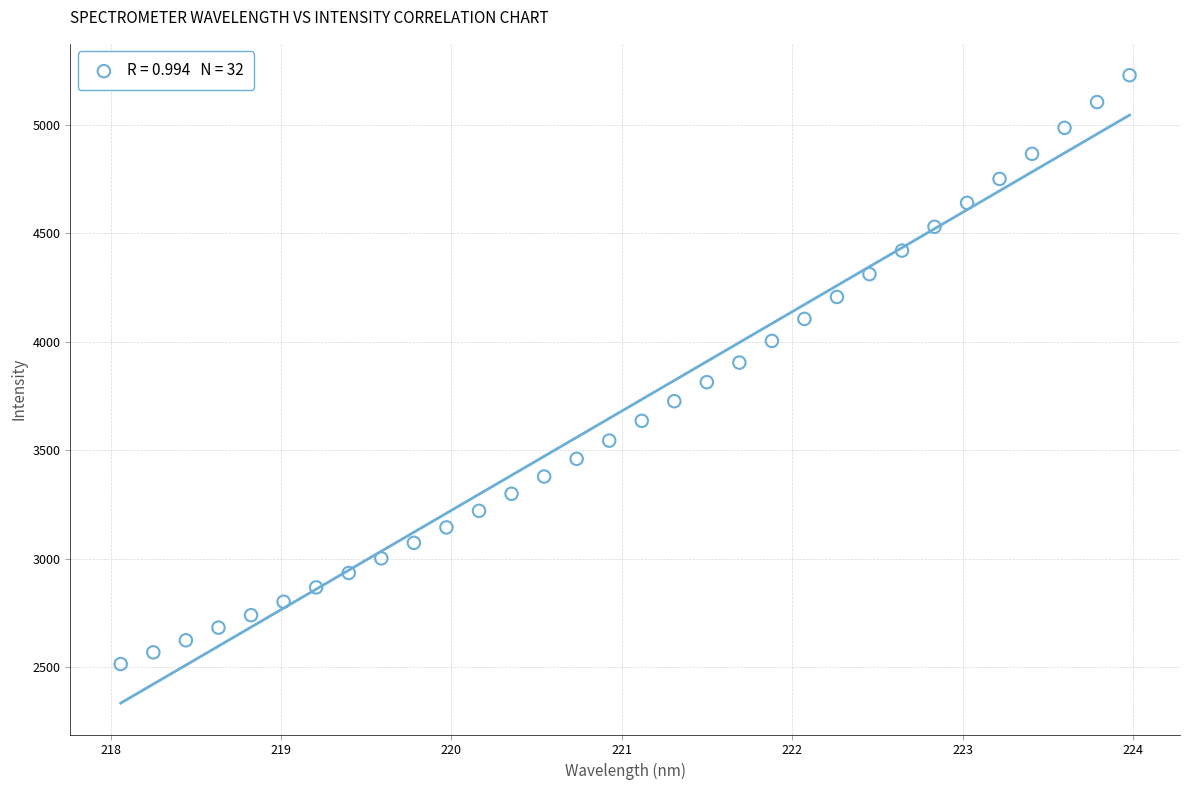

What is the range of Y values (max minus min)?

2713.3